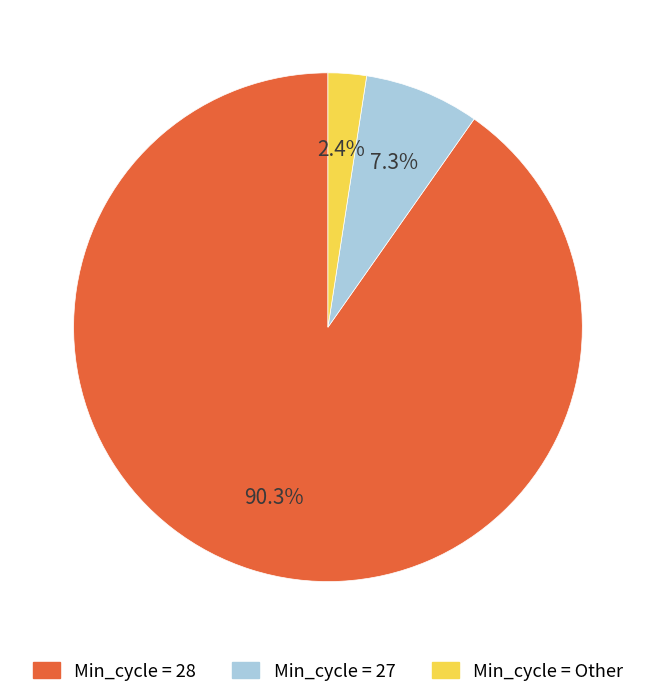

Is there a majority slice in this chart?

Yes